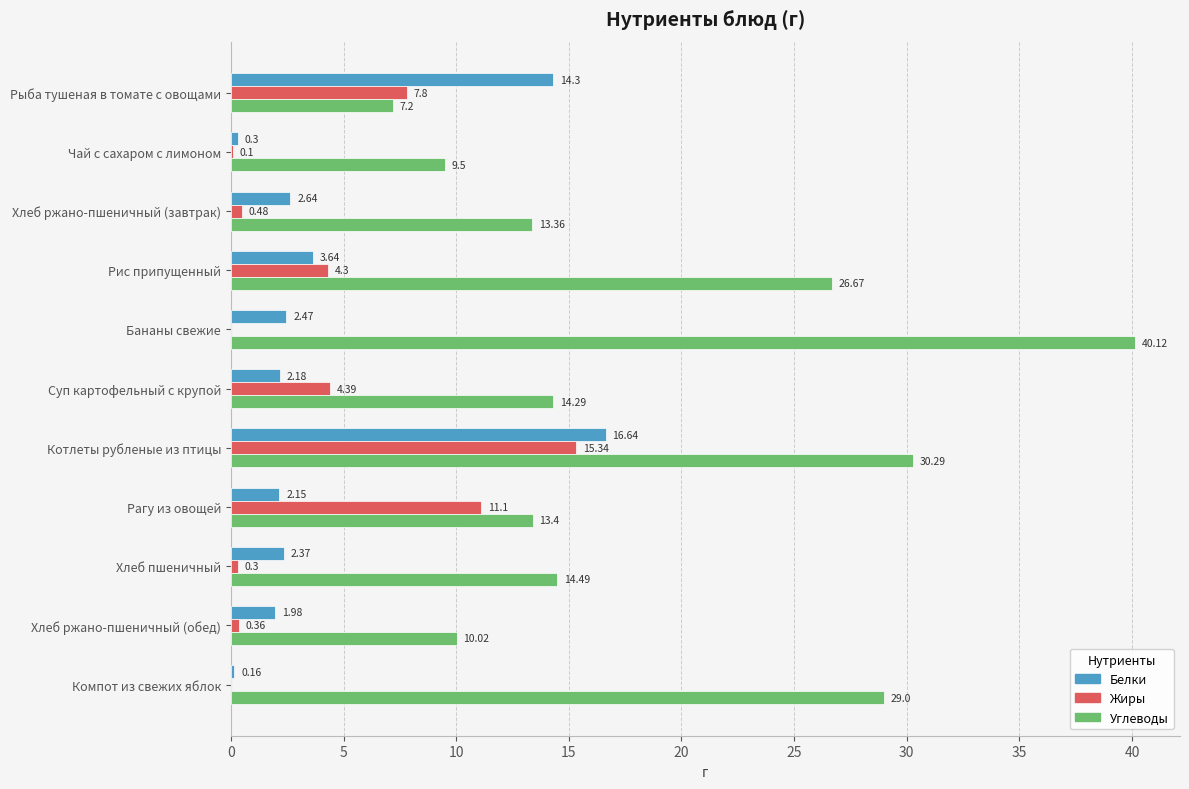

What are all the series names shown in the legend?

Белки, Жиры, Углеводы